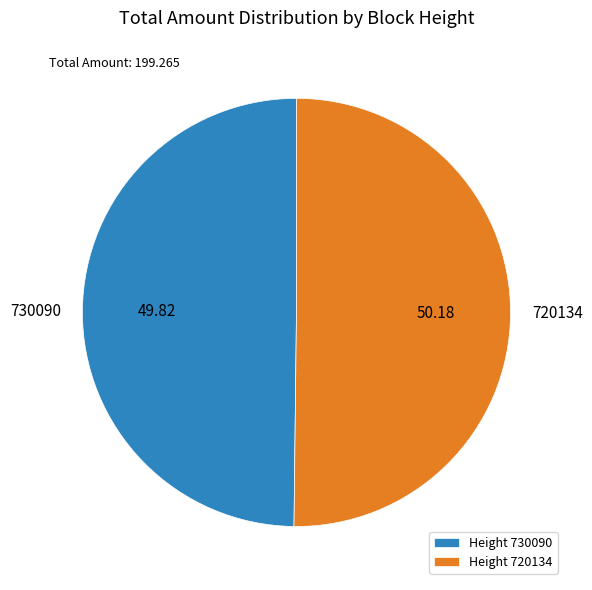

Approximately how many times larger is the value at 730090 compared to 720134?

1.0